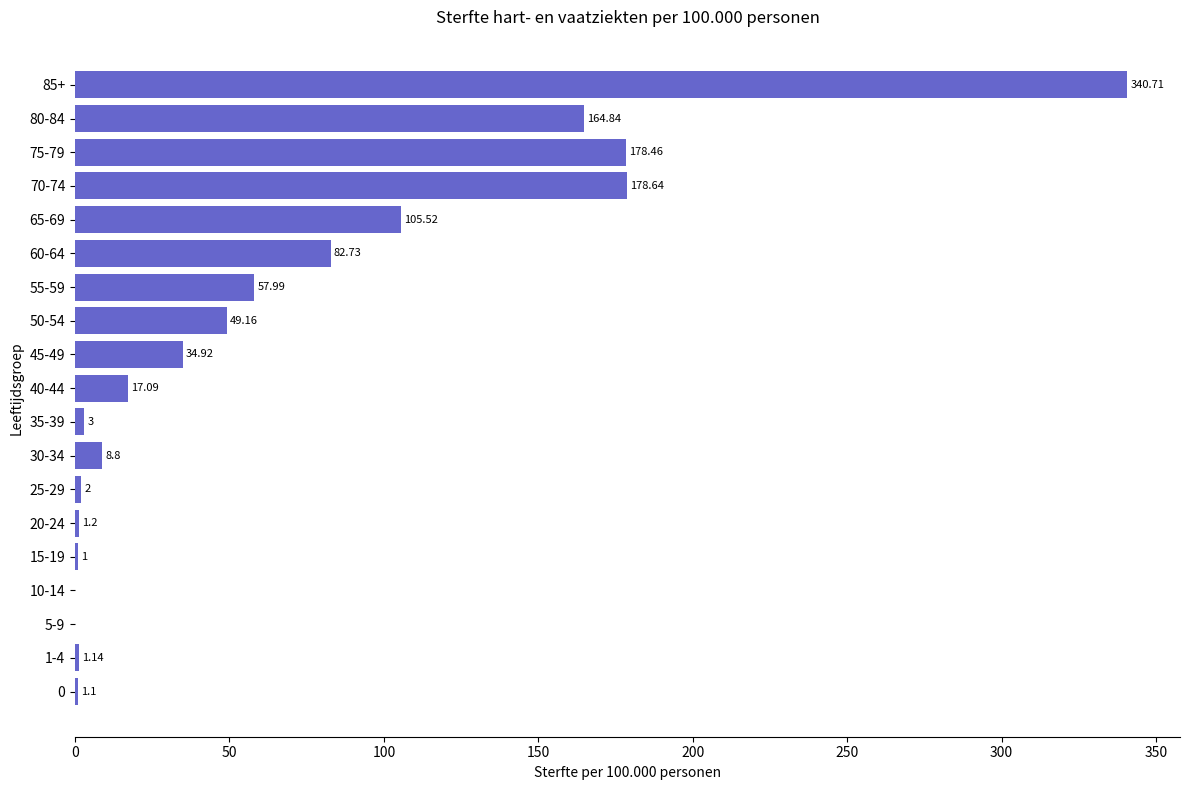

Approximately how many times larger is the value at 75-79 compared to 1-4?

156.5